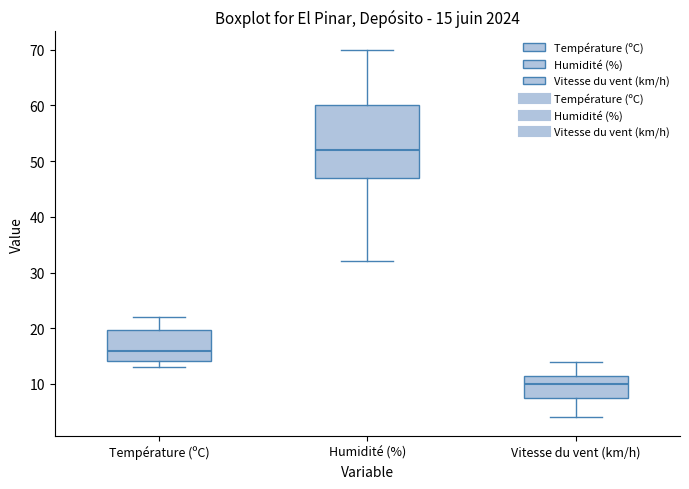

Comparing the boxes themselves (not the whiskers), which one is the tallest?

Humidité (%)